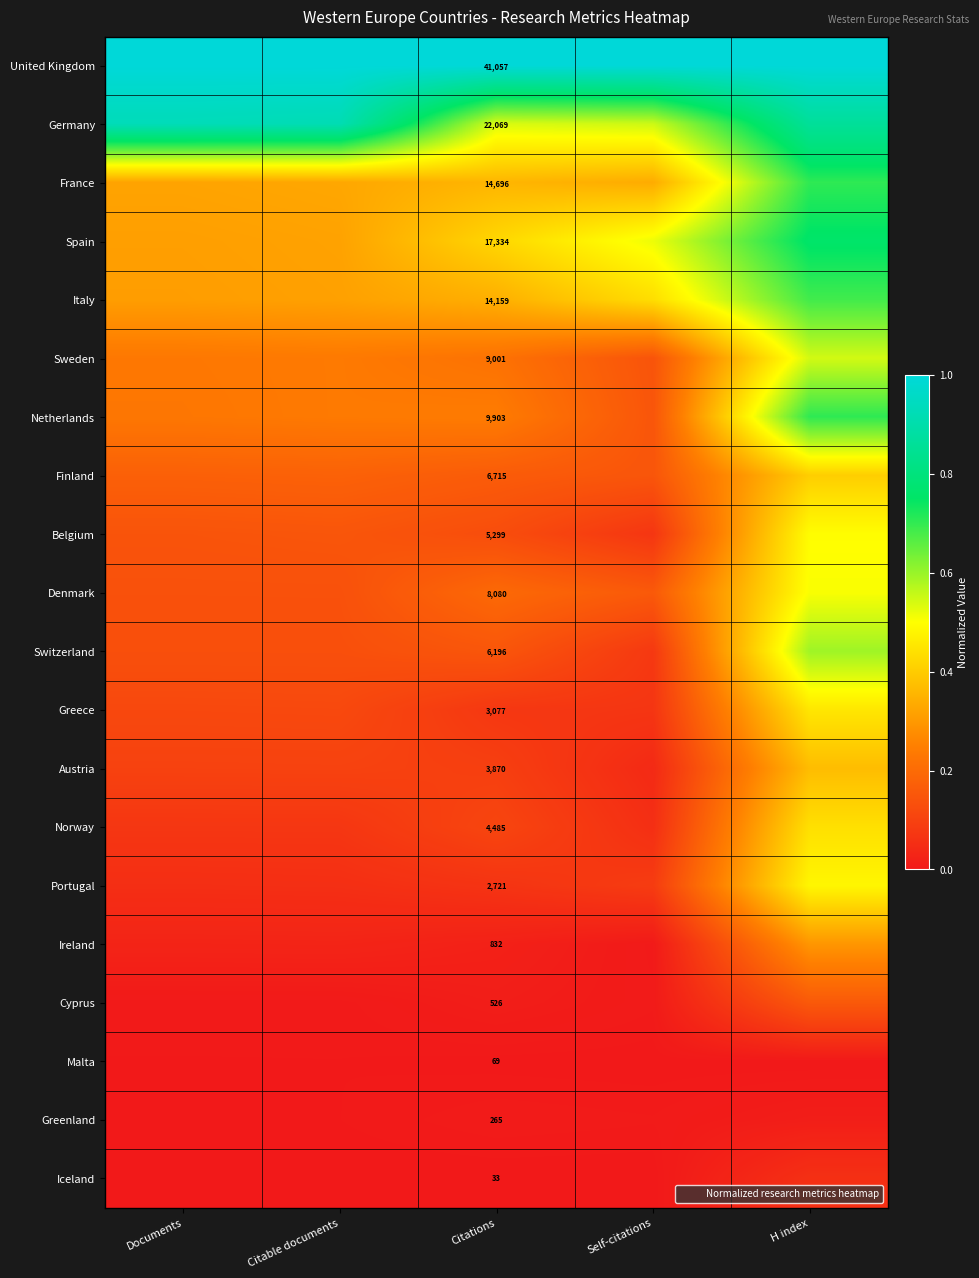

The Malta series shows 0.0 at Documents. True or false?

True